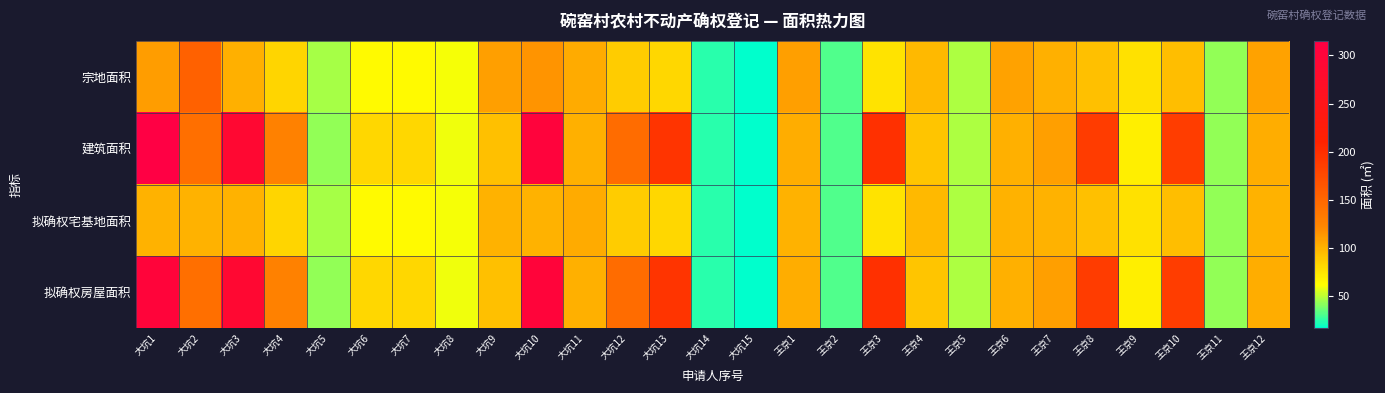

What is the difference between the highest and lowest values at 王京9?

6.3